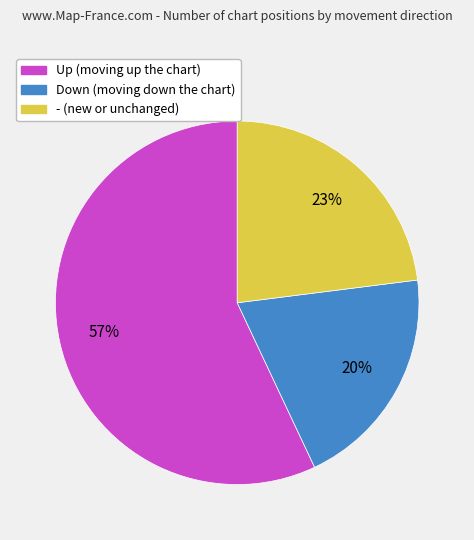

To the nearest percent, what is the average slice percentage?

33%